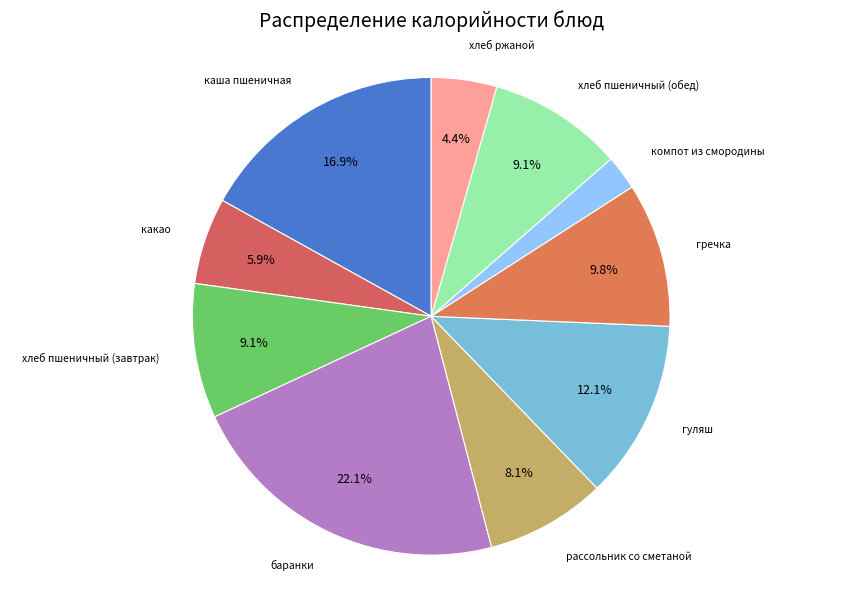

To the nearest percent, what percentage of the pie is рассольник со сметаной?

8%